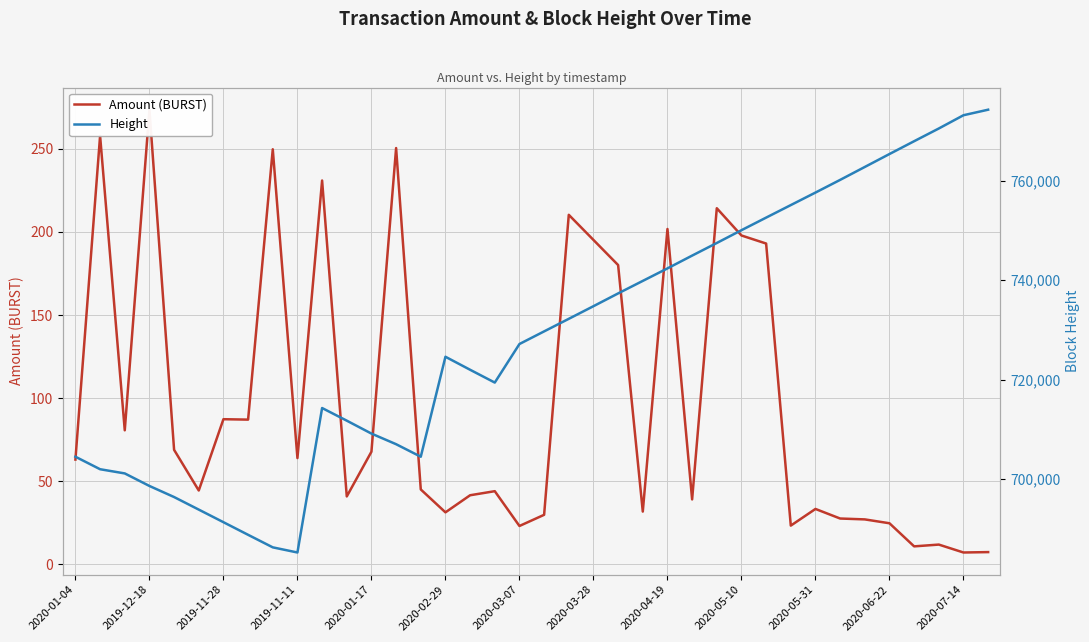

How many data points in Height are less than 729720?

19